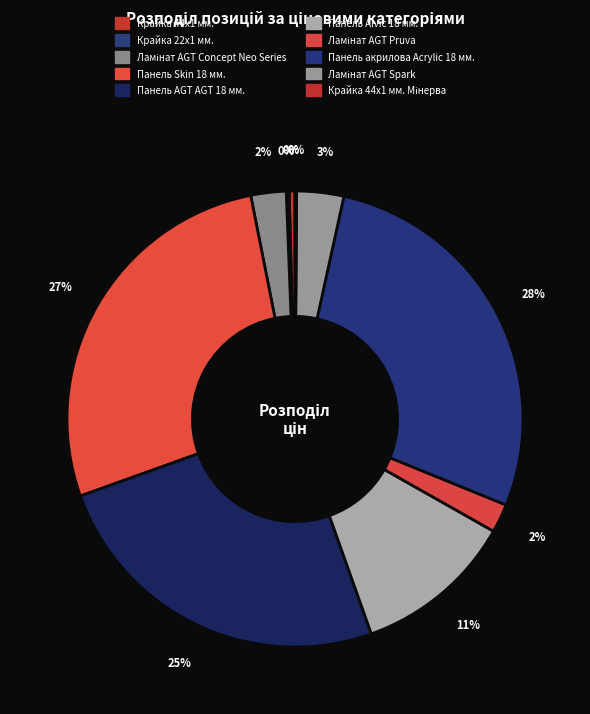

Is there any slice that represents more than half of the pie?

No